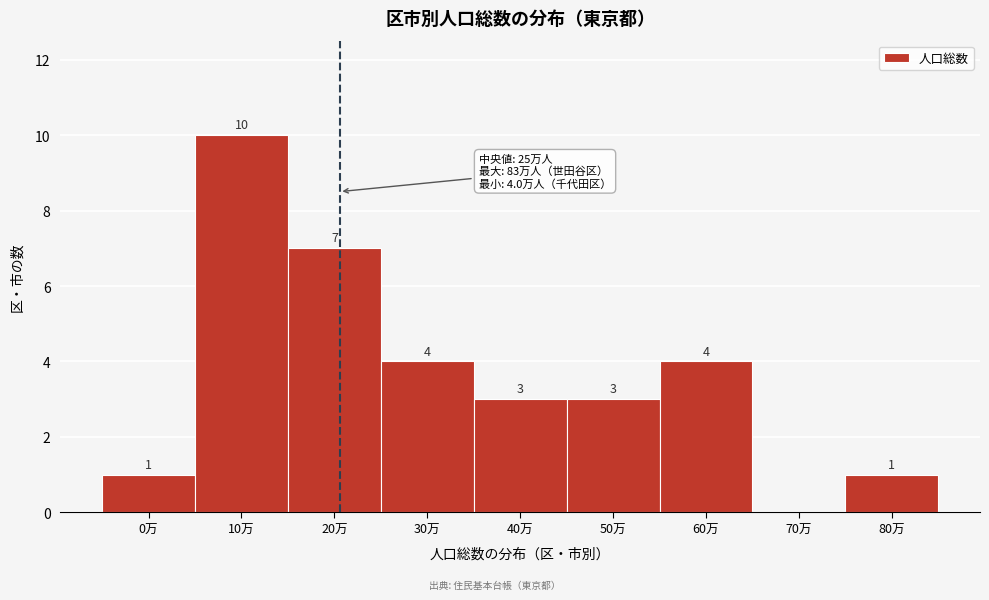

Reading right to left, what are all the values shown in this chart?

80万=1	70万=0	60万=4	50万=3	40万=3	30万=4	20万=7	10万=10	0万=1